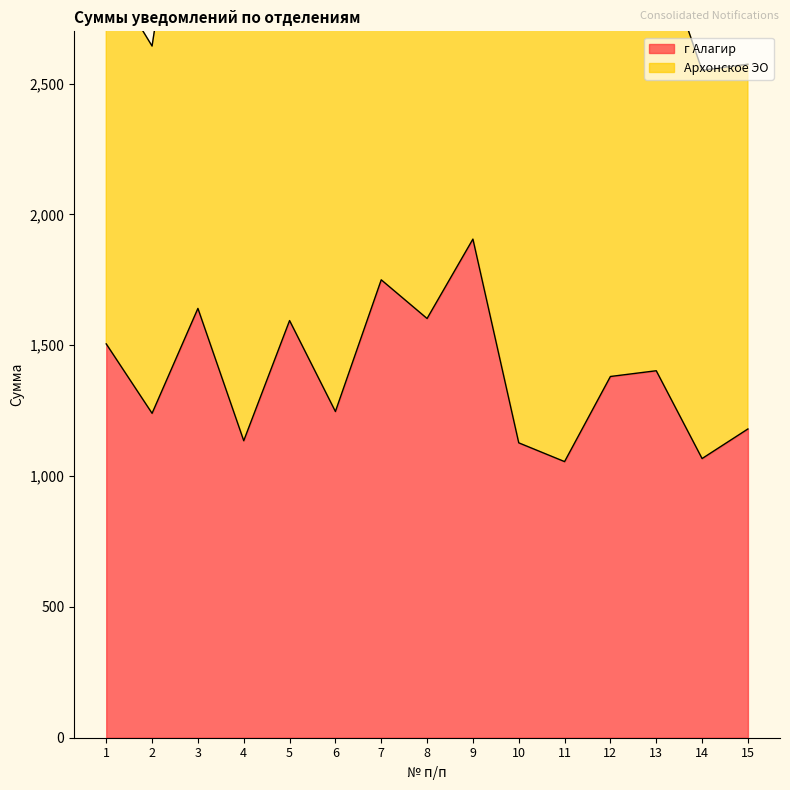

What is the ratio of the value at 11 to the value at 4?

0.9